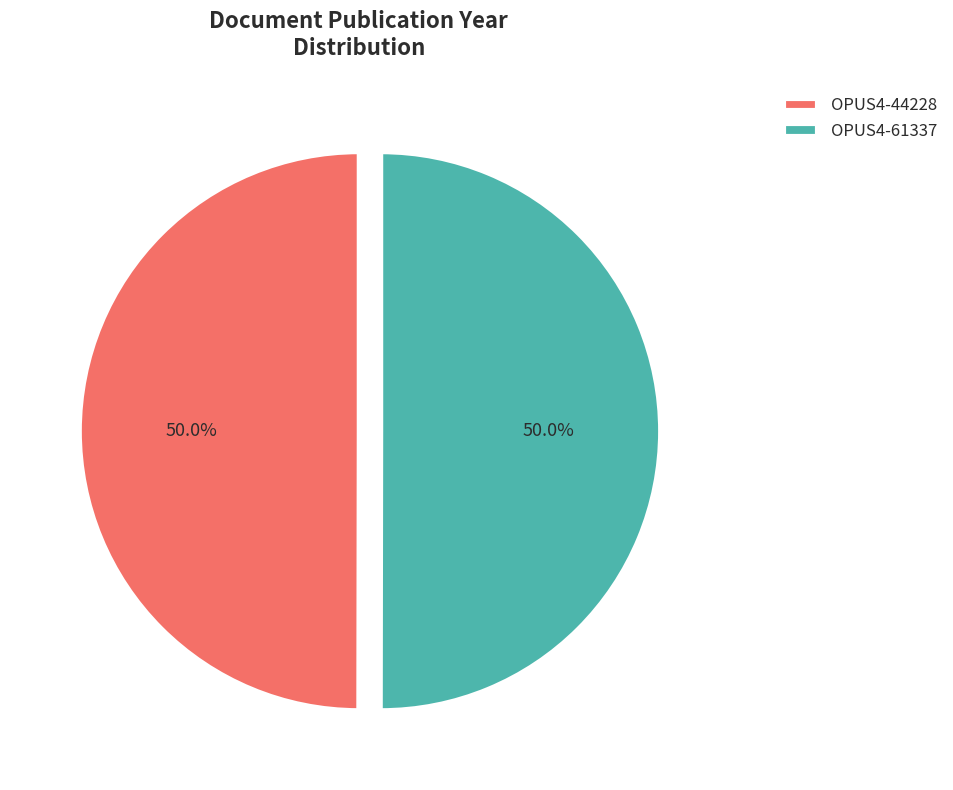

Count the number of slices in the pie.

2